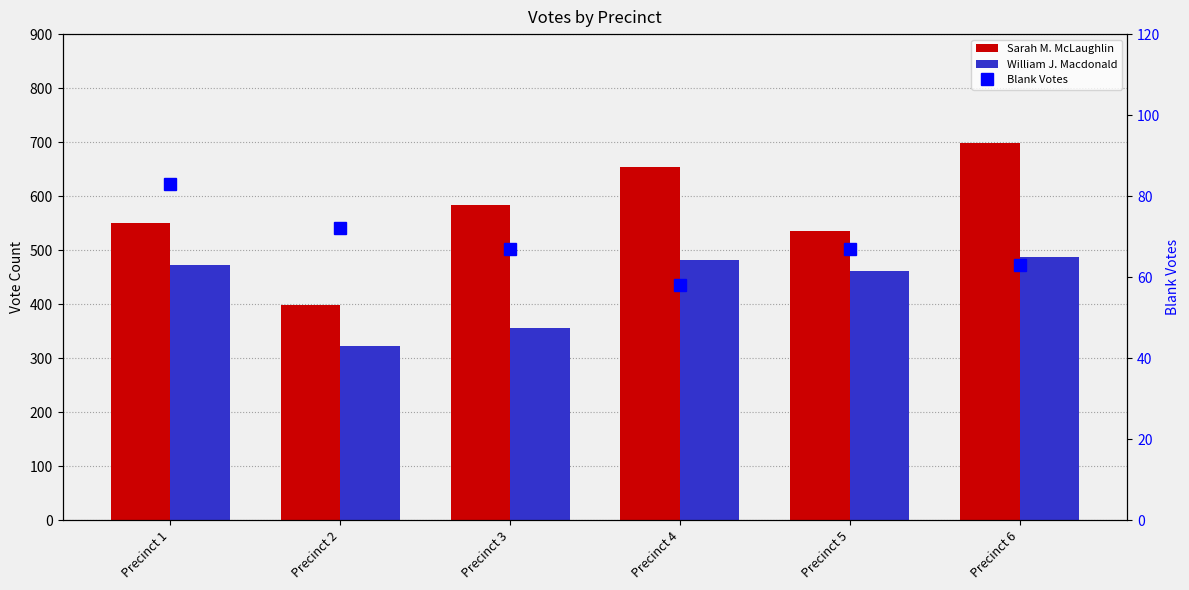

What is the value of the Sarah M. McLaughlin bar at the 4th from the left?

654